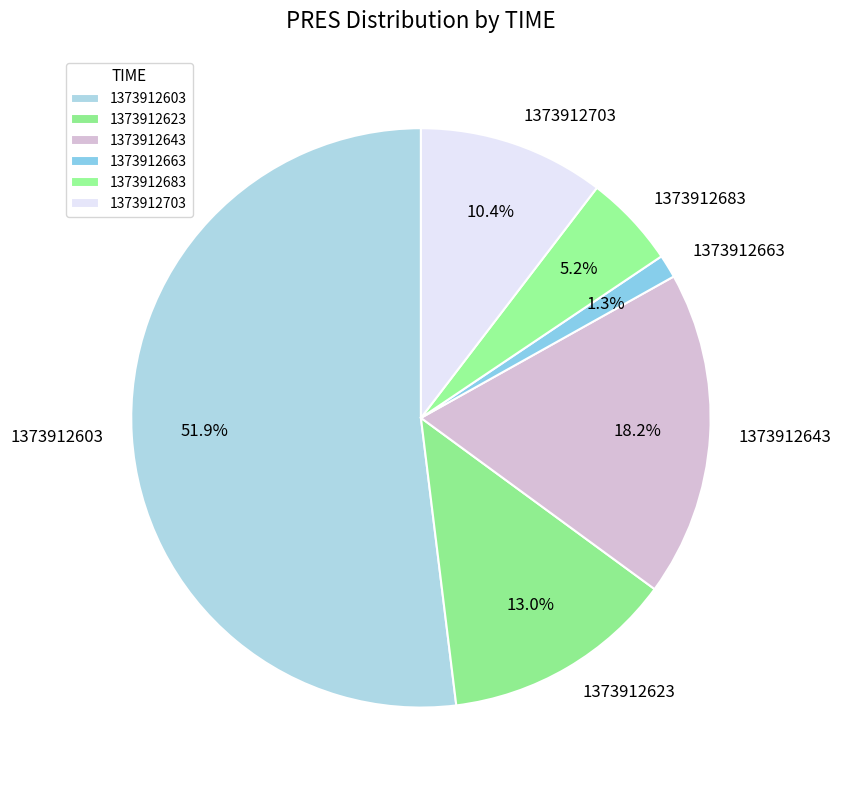

Which has a higher value, 1373912623 or 1373912683?

1373912623